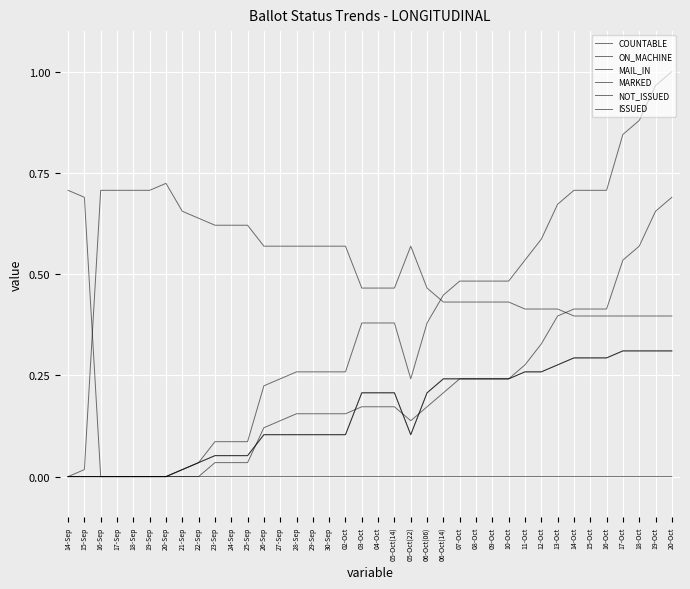

Reading left to right, list all the values displayed in this chart.

COUNTABLE: 0.0	0.0	0.0	0.0	0.0	0.0	0.0	0.0	0.0	0.1	0.1	0.1	0.2	0.2	0.3	0.3	0.3	0.3	0.4	0.4	0.4	0.2	0.4	0.4	0.5	0.5	0.5	0.5	0.5	0.6	0.7	0.7	0.7	0.7	0.8	0.9	1.0	1.0
ON_MACHINE: 0.0	0.0	0.0	0.0	0.0	0.0	0.0	0.0	0.0	0.0	0.0	0.0	0.1	0.1	0.2	0.2	0.2	0.2	0.2	0.2	0.2	0.1	0.2	0.2	0.2	0.2	0.2	0.2	0.3	0.3	0.4	0.4	0.4	0.4	0.5	0.6	0.7	0.7
MAIL_IN: 0.0	0.0	0.0	0.0	0.0	0.0	0.0	0.0	0.0	0.1	0.1	0.1	0.1	0.1	0.1	0.1	0.1	0.1	0.2	0.2	0.2	0.1	0.2	0.2	0.2	0.2	0.2	0.2	0.3	0.3	0.3	0.3	0.3	0.3	0.3	0.3	0.3	0.3
MARKED: 0.0	0.0	0.0	0.0	0.0	0.0	0.0	0.0	0.0	0.1	0.1	0.1	0.1	0.1	0.1	0.1	0.1	0.1	0.2	0.2	0.2	0.1	0.2	0.2	0.2	0.2	0.2	0.2	0.3	0.3	0.3	0.3	0.3	0.3	0.3	0.3	0.3	0.3
NOT_ISSUED: 0.7	0.7	0.0	0.0	0.0	0.0	0.0	0.0	0.0	0.0	0.0	0.0	0.0	0.0	0.0	0.0	0.0	0.0	0.0	0.0	0.0	0.0	0.0	0.0	0.0	0.0	0.0	0.0	0.0	0.0	0.0	0.0	0.0	0.0	0.0	0.0	0.0	0.0
ISSUED: 0.0	0.0	0.7	0.7	0.7	0.7	0.7	0.7	0.6	0.6	0.6	0.6	0.6	0.6	0.6	0.6	0.6	0.6	0.5	0.5	0.5	0.6	0.5	0.4	0.4	0.4	0.4	0.4	0.4	0.4	0.4	0.4	0.4	0.4	0.4	0.4	0.4	0.4